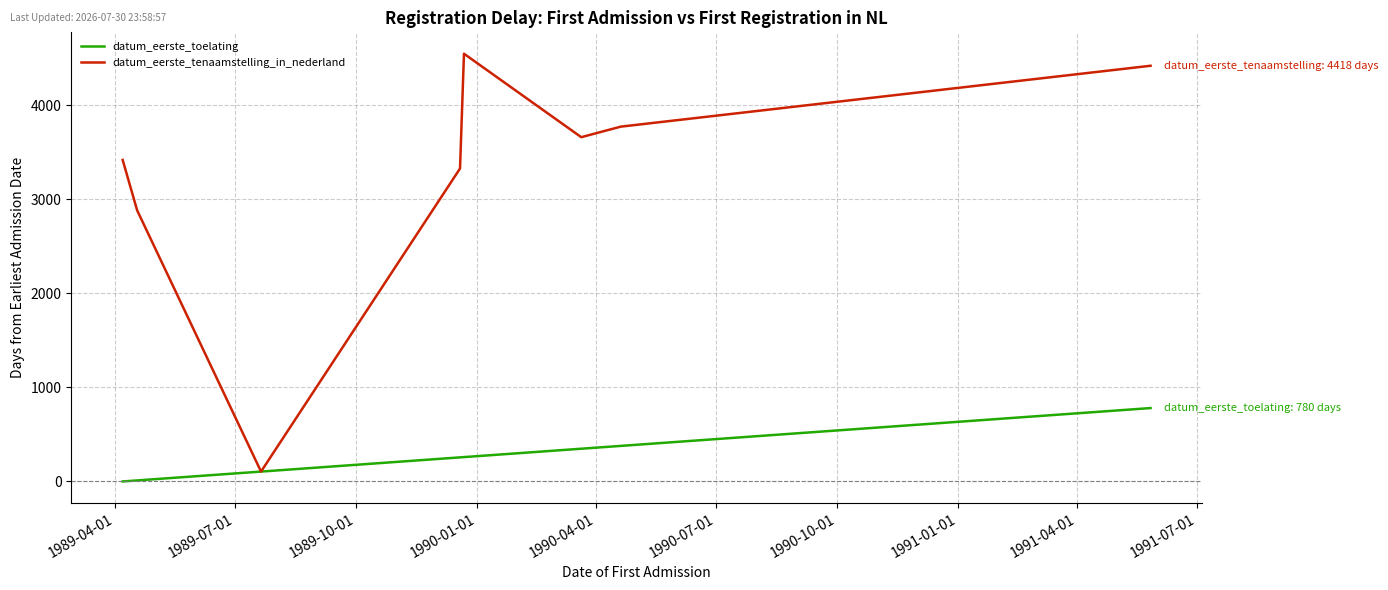

True or false: datum_eerste_toelating and datum_eerste_tenaamstelling_in_nederland cross at least once.

False